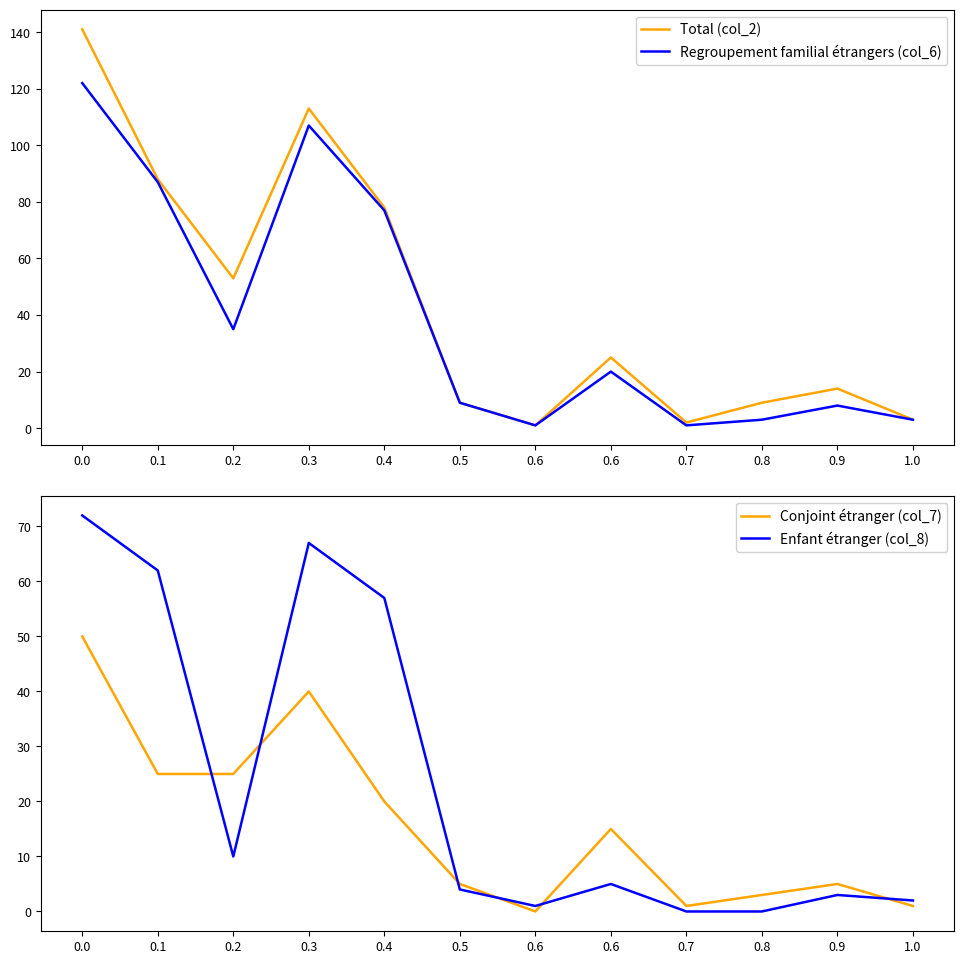

What are all the series names shown in the legend?

Total (col_2), Regroupement familial étrangers (col_6), Conjoint étranger (col_7), Enfant étranger (col_8)